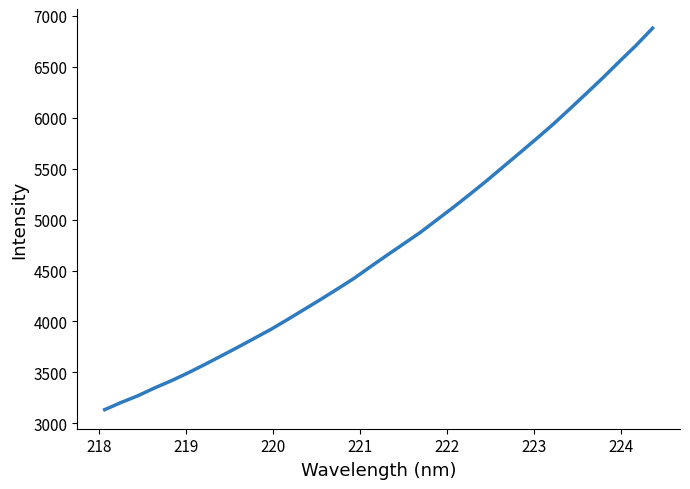

Is this an area chart (filled region under the line)?

No